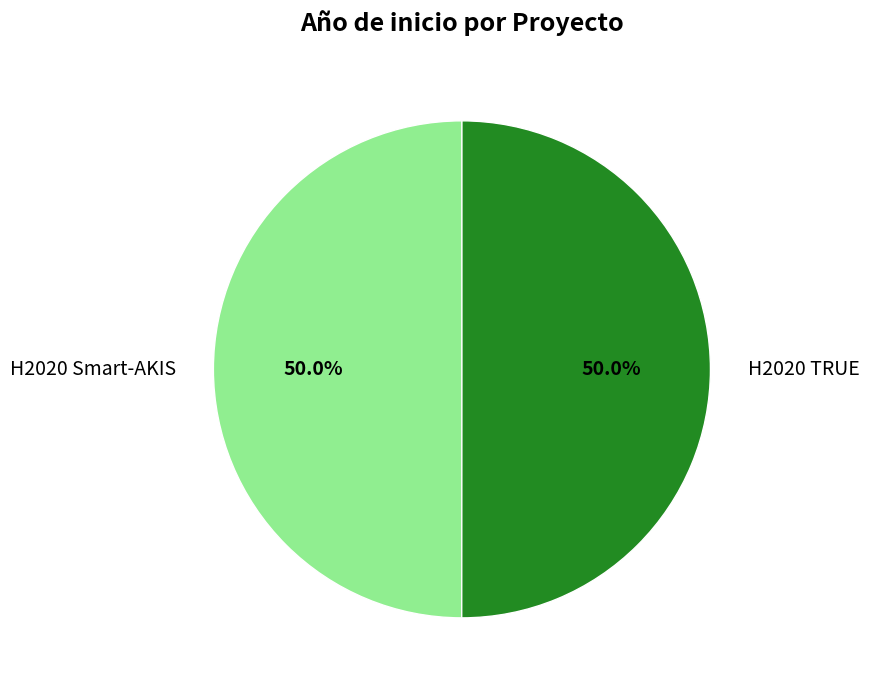

Combined, what portion of the pie is H2020 TRUE and H2020 Smart-AKIS?

100.0%